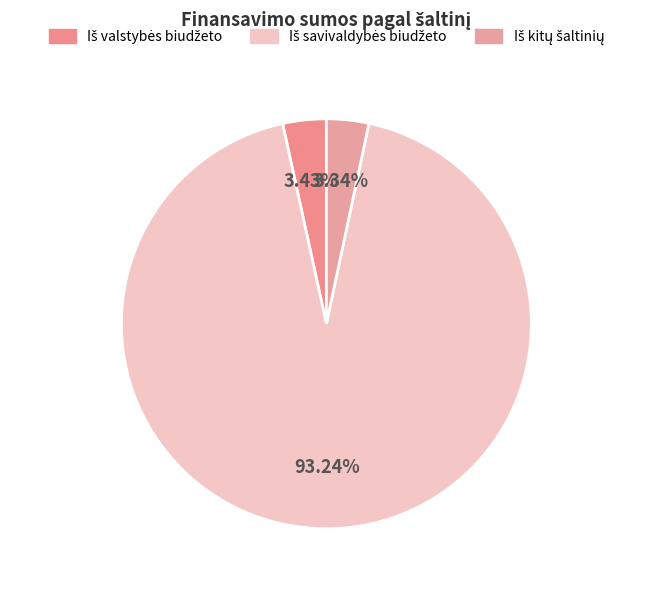

To the nearest percent, what is the average slice percentage?

33%